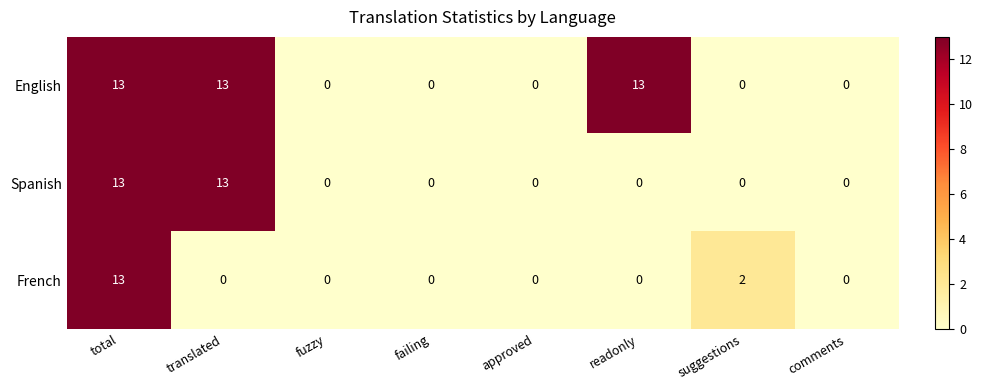

Reading left to right, what are all the values shown in this chart?

English: 13	13	0	0	0	13	0	0
Spanish: 13	13	0	0	0	0	0	0
French: 13	0	0	0	0	0	2	0